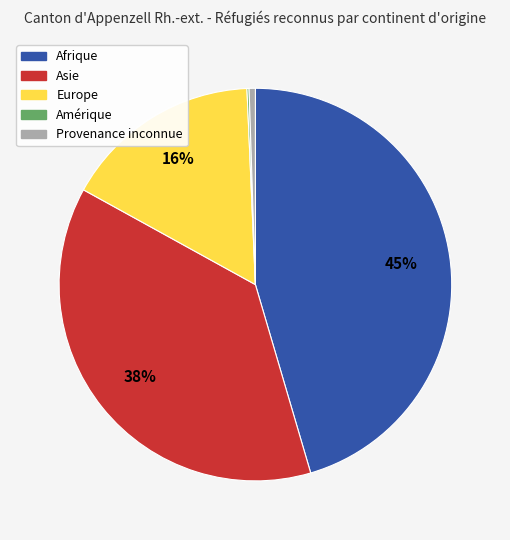

To the nearest percent, what portion does Europe represent?

16%